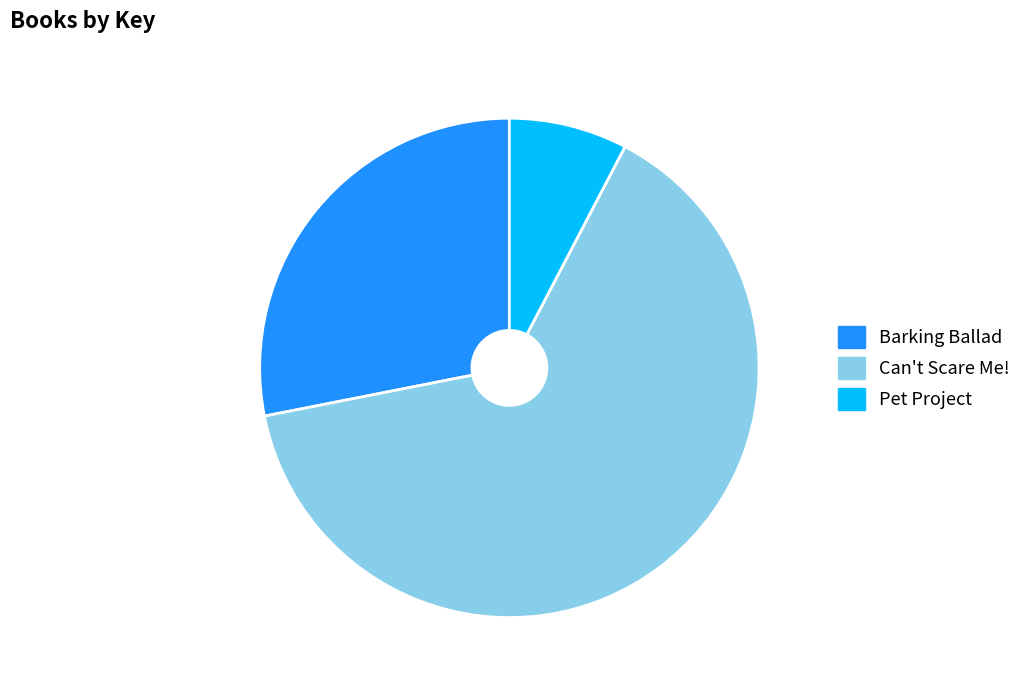

True or false: Can't Scare Me! accounts for 78% of the total.

False